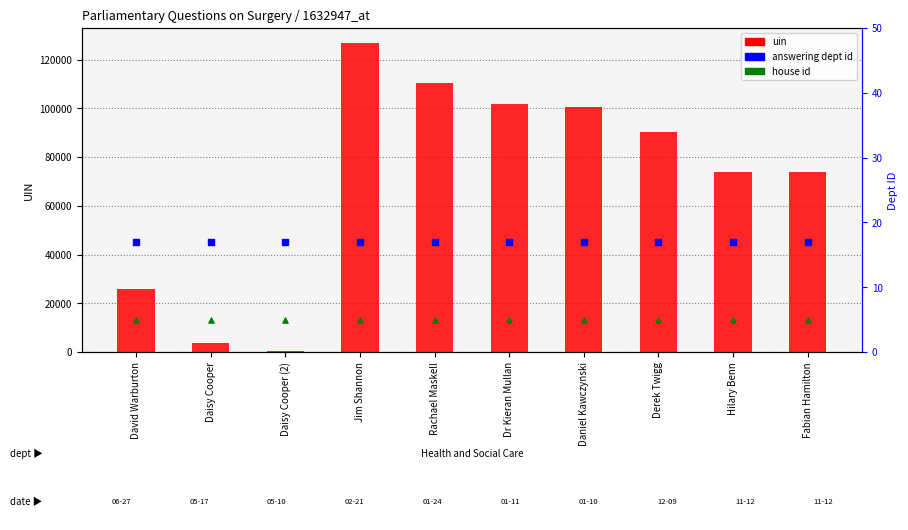

Which series contains the highest Y value?

uin